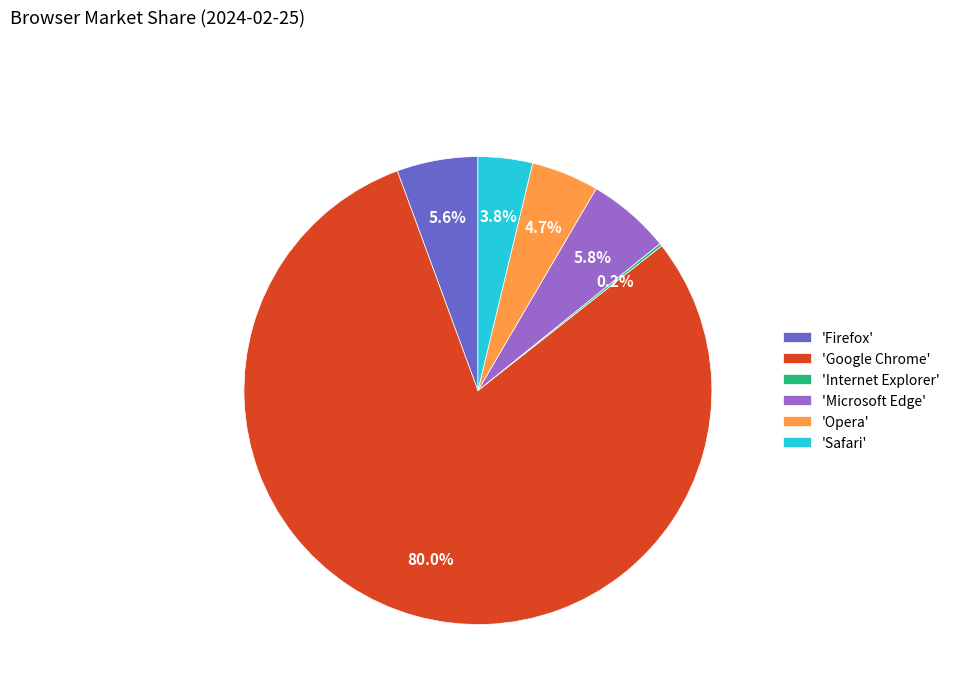

To the nearest percent, what is the average slice percentage?

17%